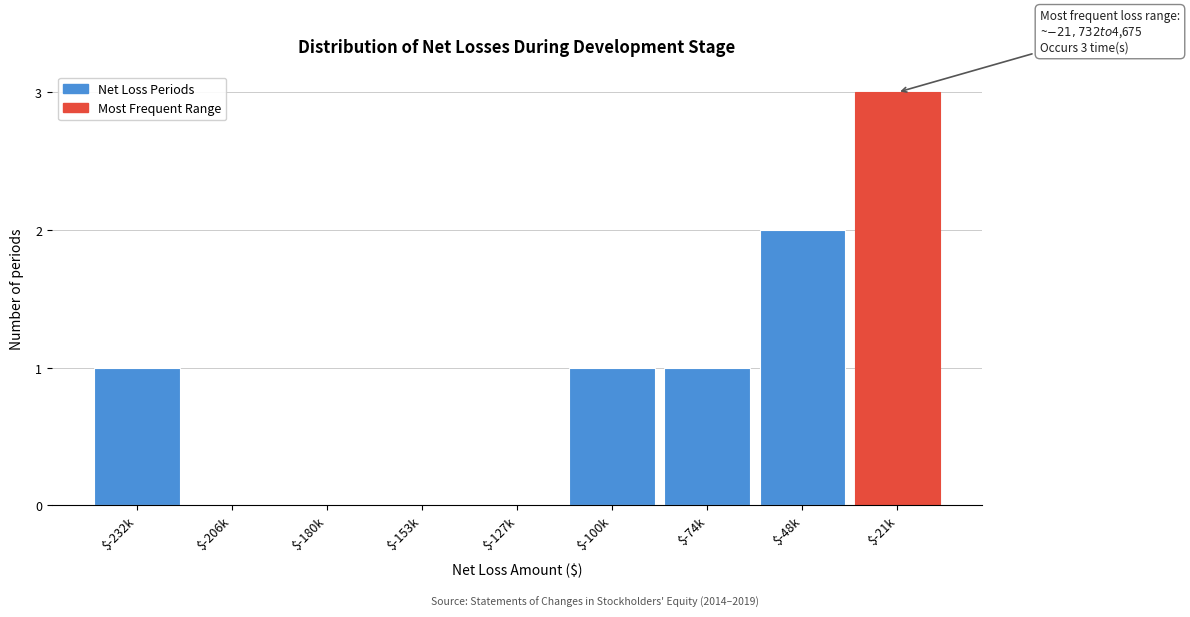

The value at $-232k is 1. True or false?

True